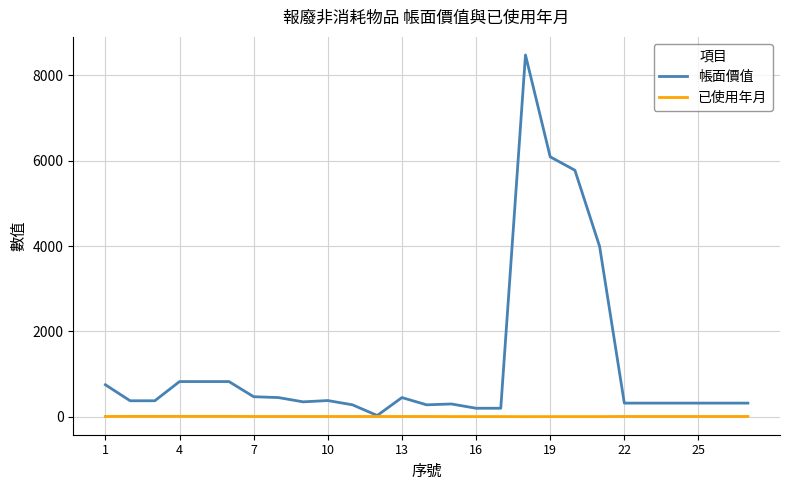

Which series has the widest spread of values?

帳面價值